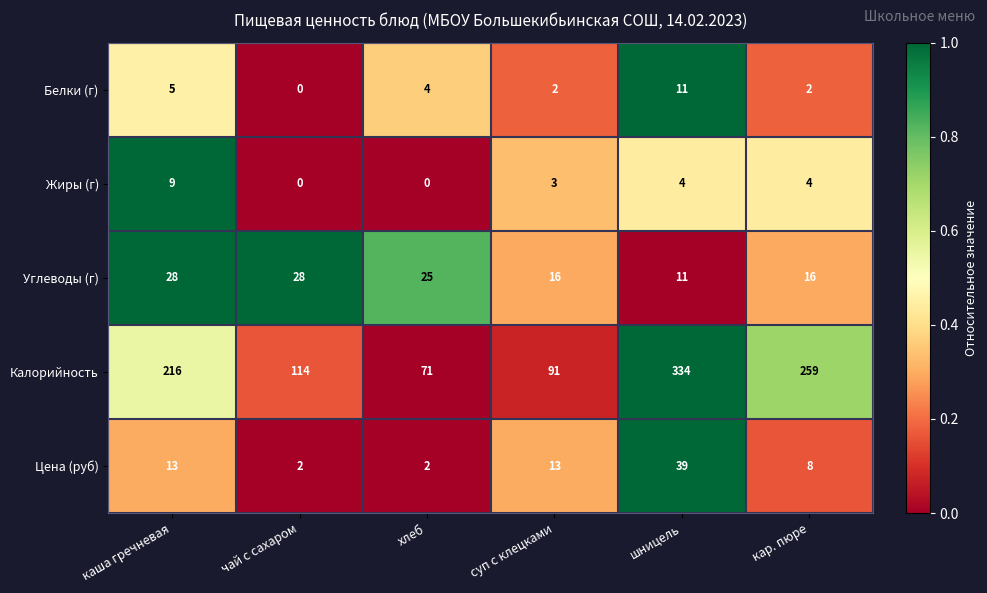

What is the spread (max minus min) of values at суп с клецками?

89